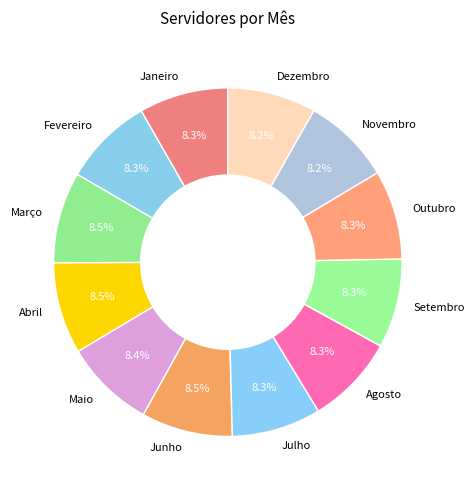

To the nearest percent, what is the combined percentage of Maio and Novembro?

17%